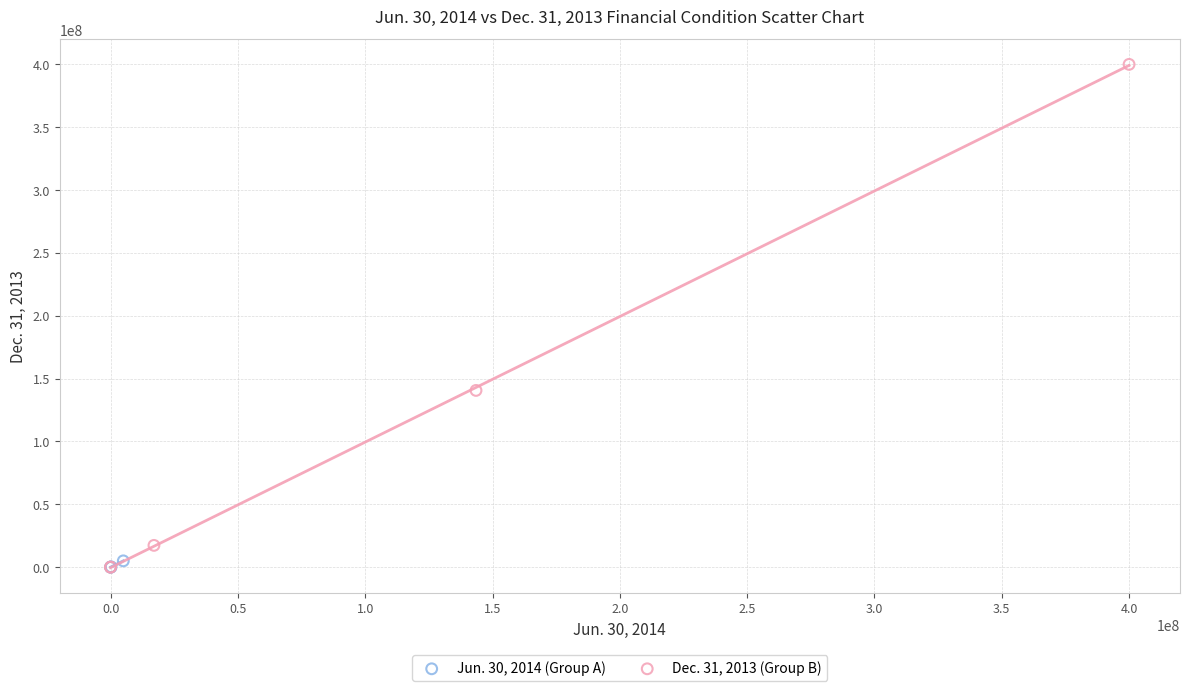

What are all the series names shown in the legend?

Jun. 30, 2014 (Group A), Dec. 31, 2013 (Group B)